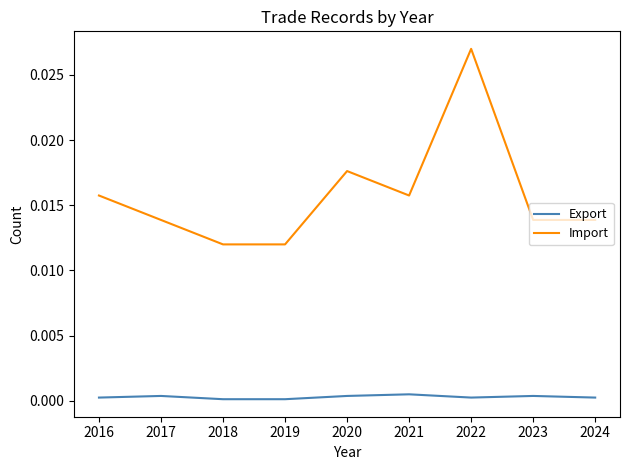

What are all the series names shown in the legend?

Export, Import